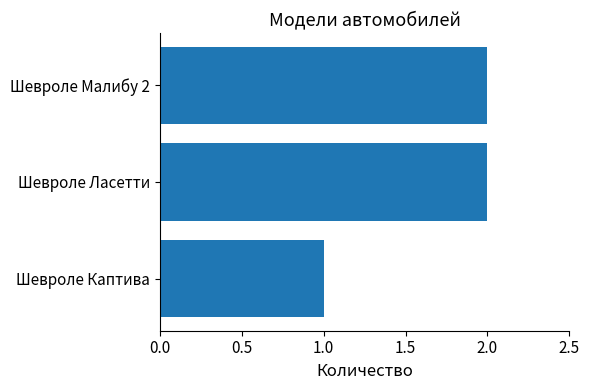

True or false: the data shows 1 at Шевроле Каптива.

True